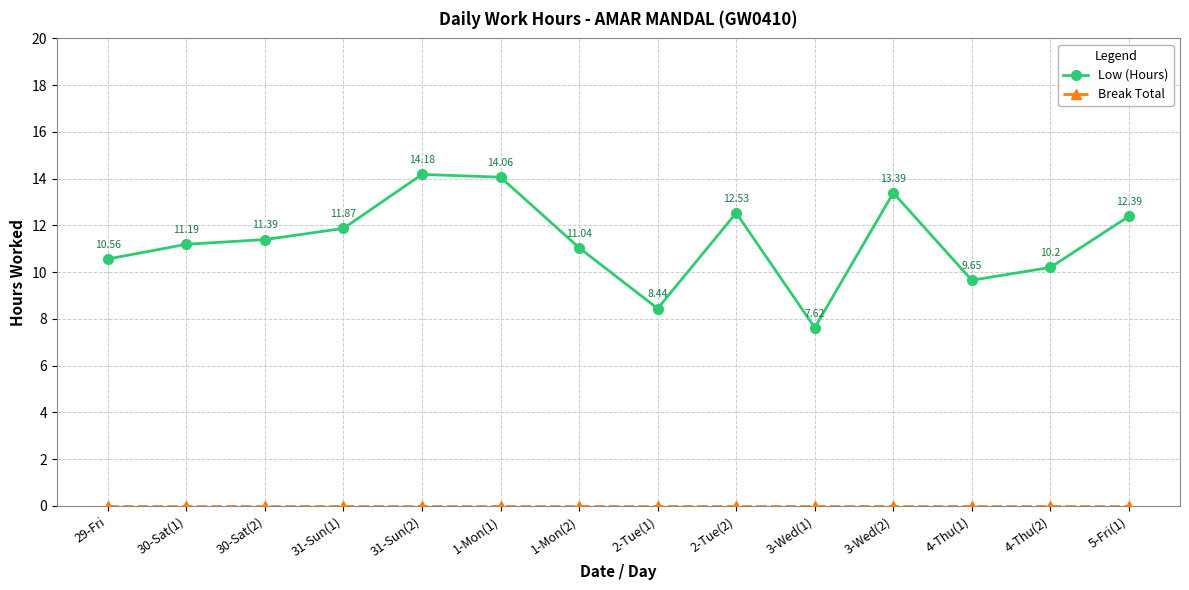

What is the label of the 9th point from the right?

1-Mon(1)